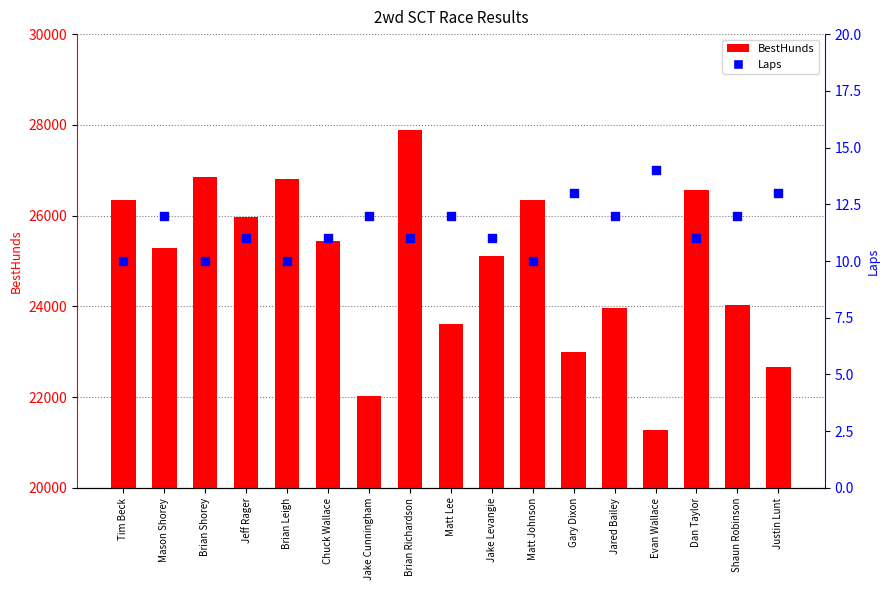

Which series has the largest total across all categories?

BestHunds